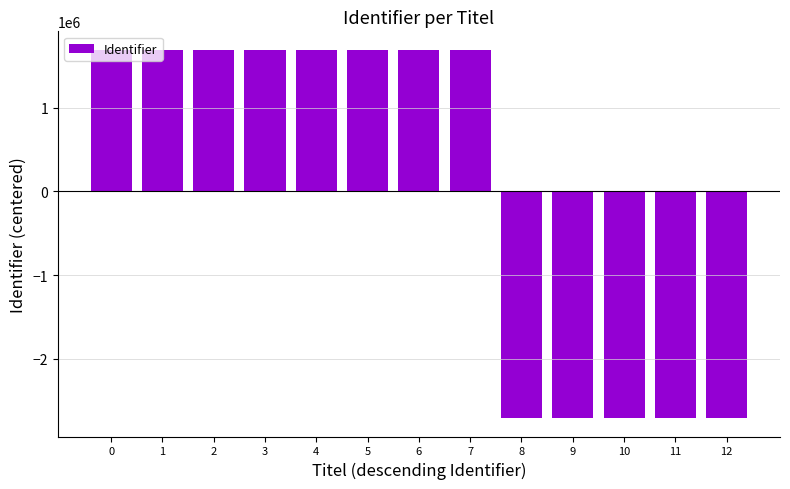

What is the minimum value shown in the chart?

-2705516.8